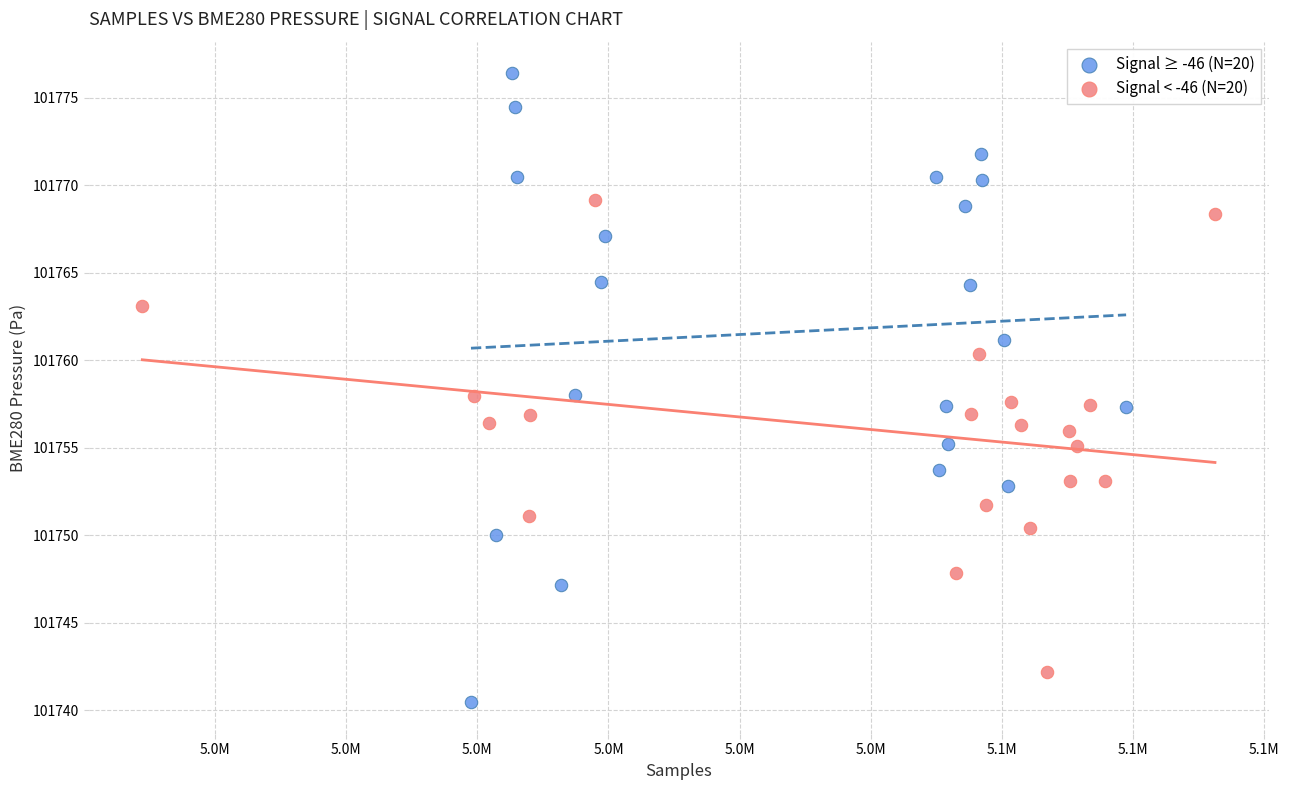

What are all the series names shown in the legend?

Signal ≥ -46 (N=20), Signal < -46 (N=20)